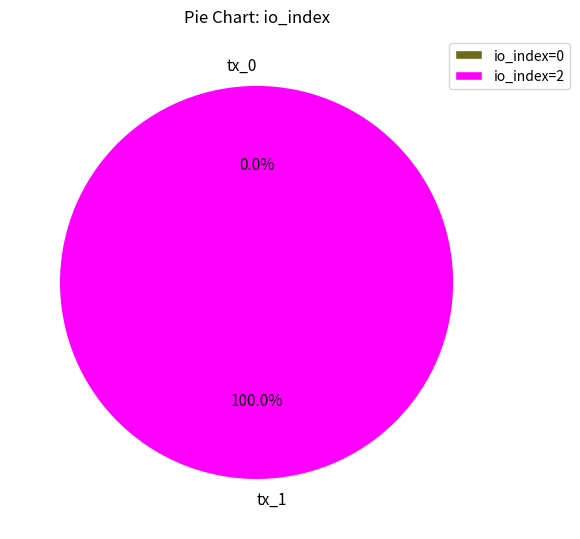

To the nearest percent, what portion does tx_1 represent?

100%